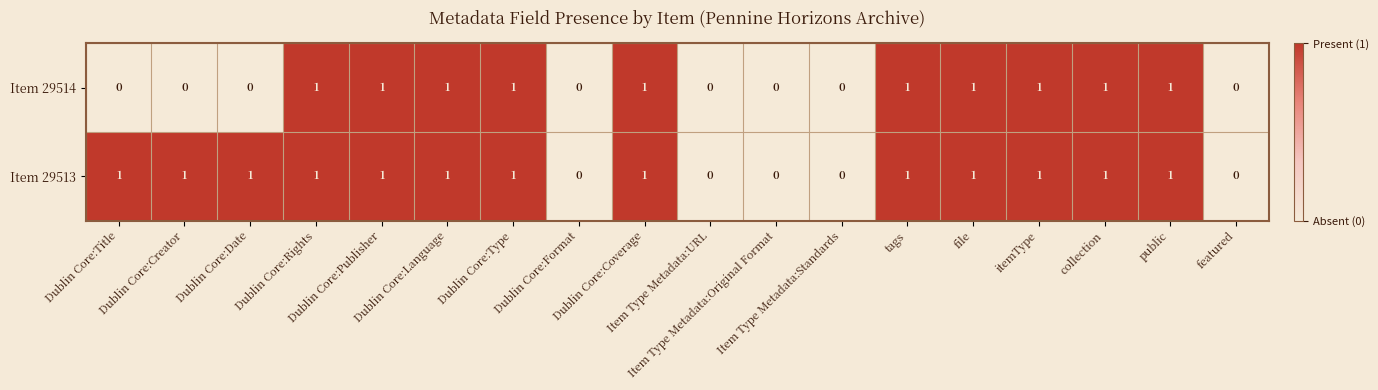

What is the sum of all Item 29514 values?

10